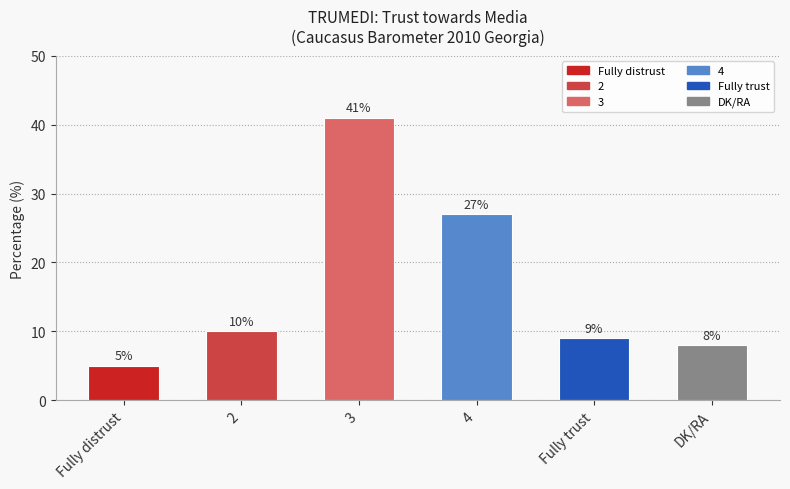

How many data points does each series have?

6